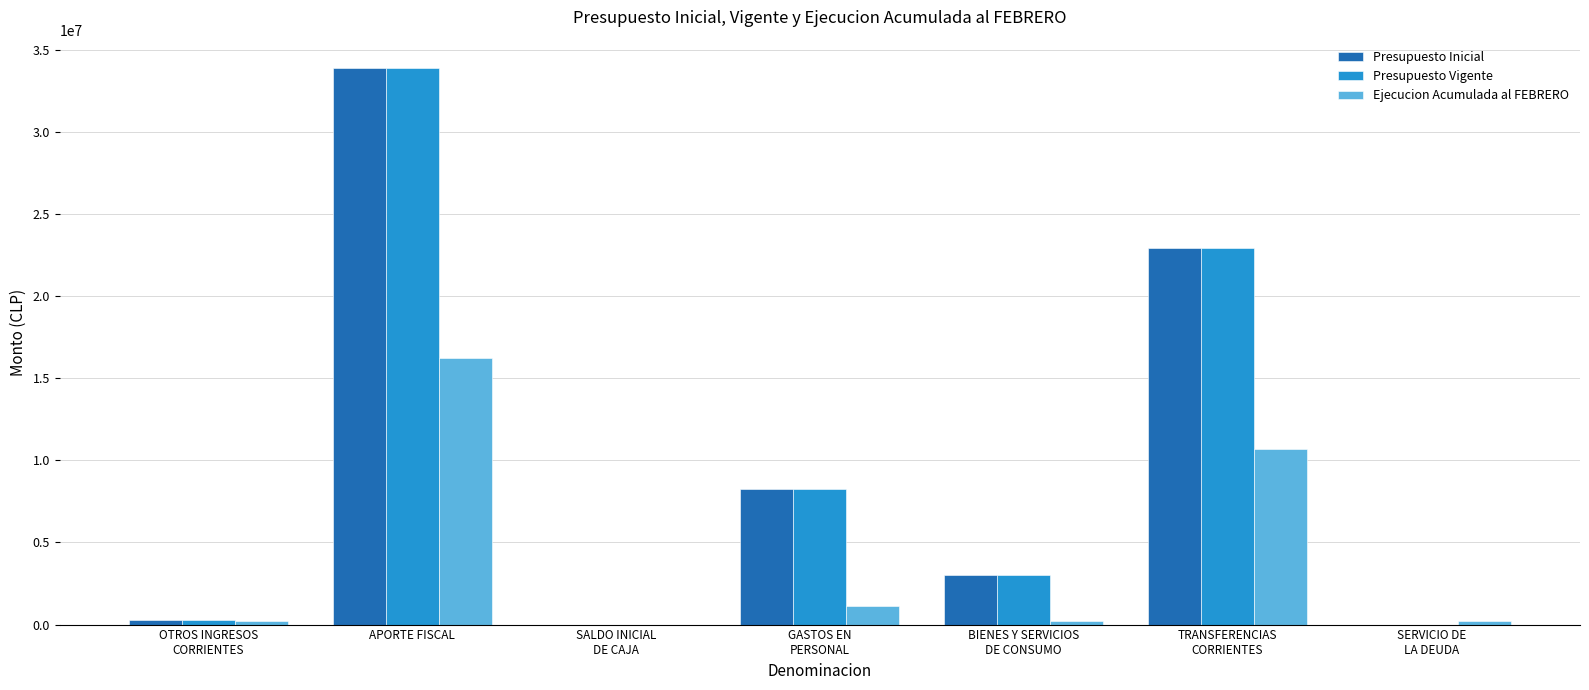

Read the Presupuesto Vigente value at APORTE FISCAL.

33903990